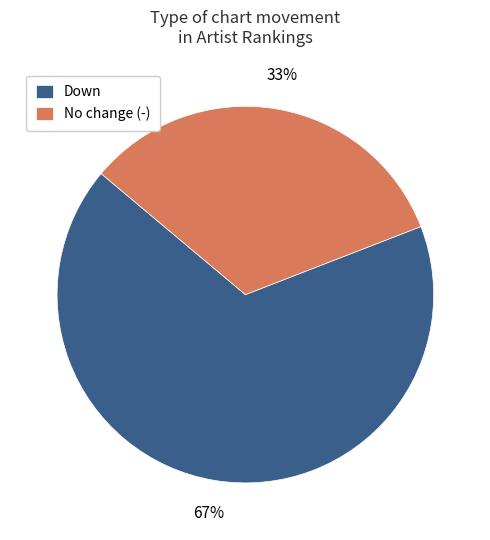

What is the ratio of the value at Down to the value at No change (-)?

2.0